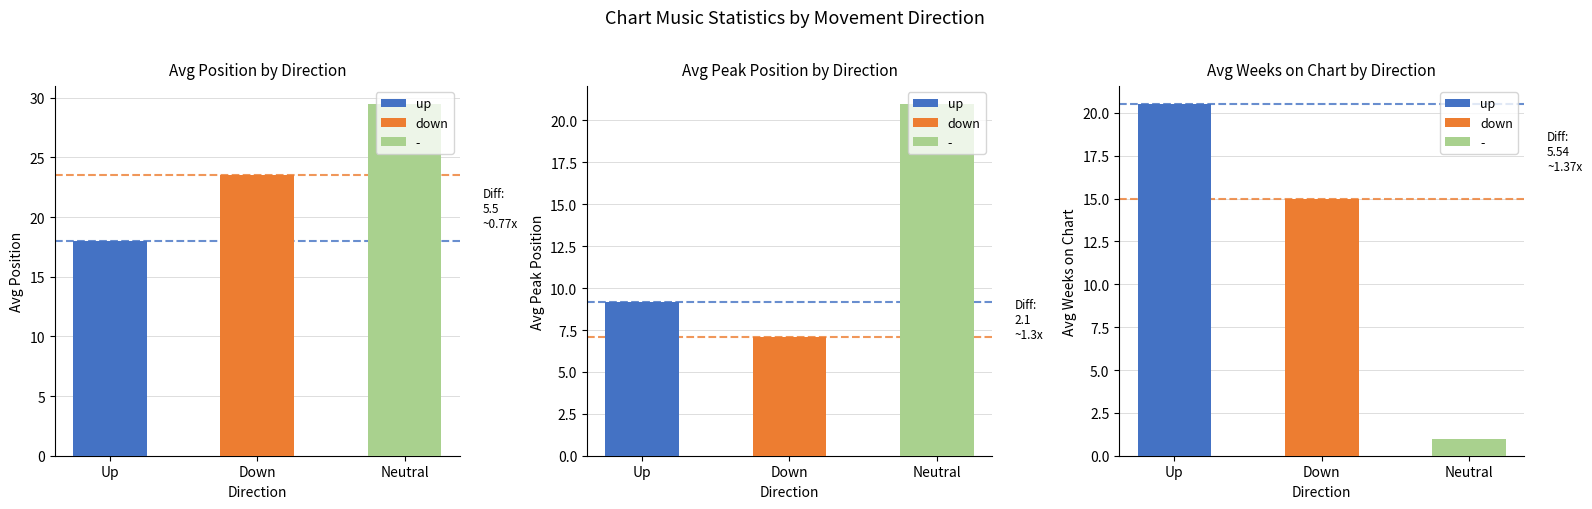

At which category is the sum across all series the highest?

-